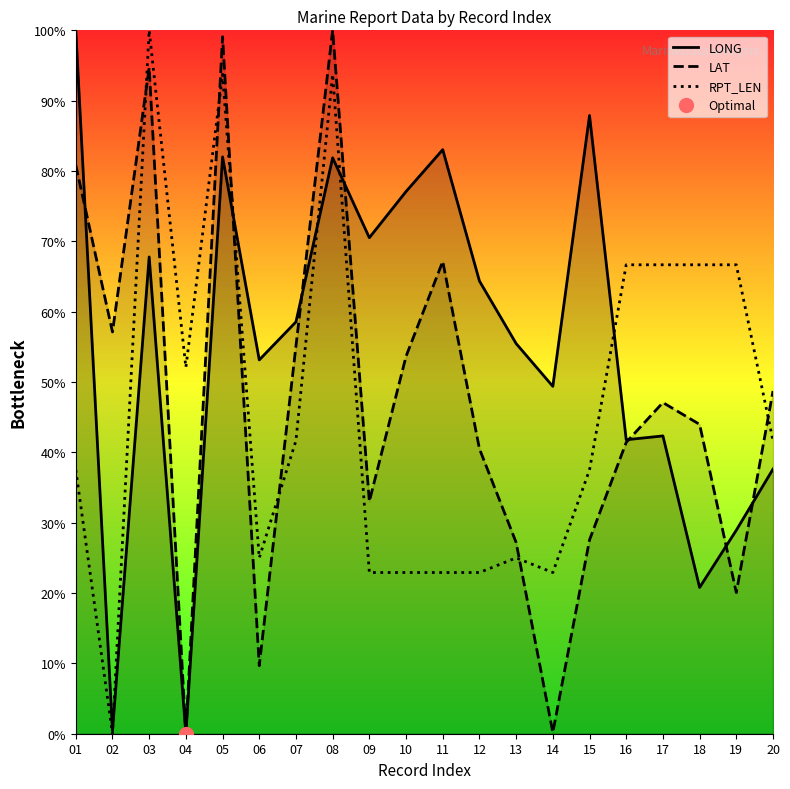

Rank the series by their maximum value, from lowest to highest.

LONG, LAT, RPT_LEN